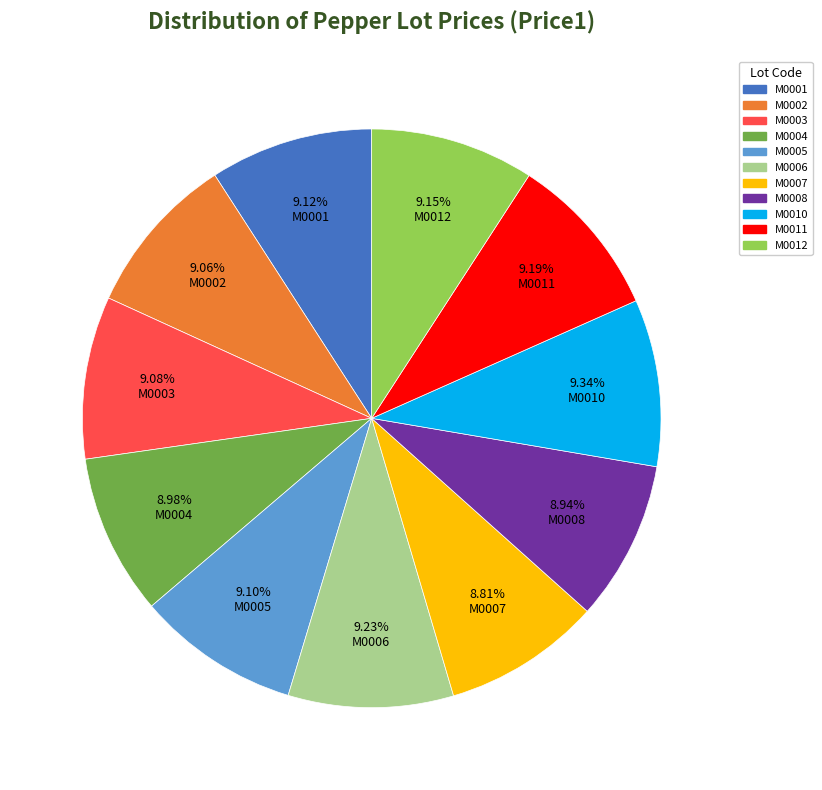

Is M0007 the majority of the pie?

No